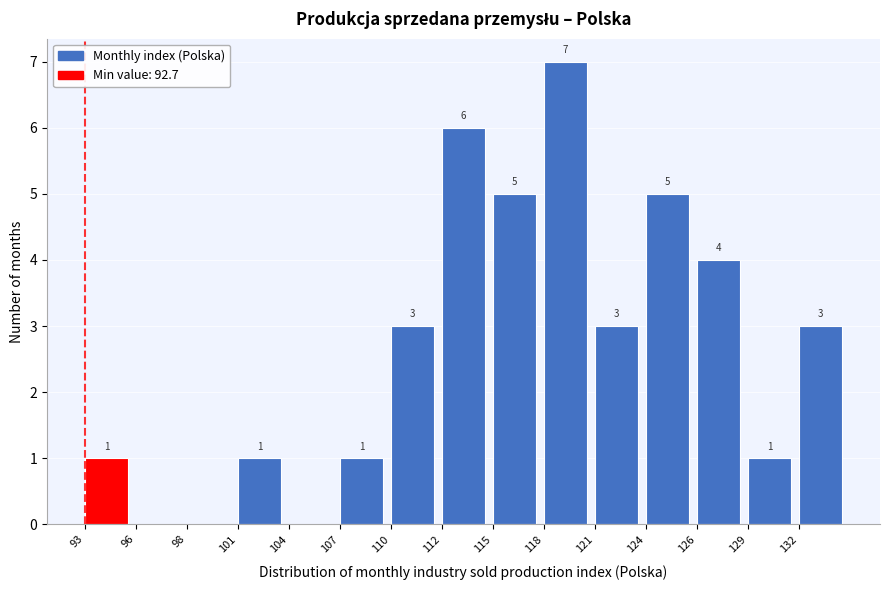

Reading left to right, list all the values displayed in this chart.

93=1	96=0	98=0	101=1	104=0	107=1	110=3	112=6	115=5	118=7	121=3	124=5	126=4	129=1	132=3